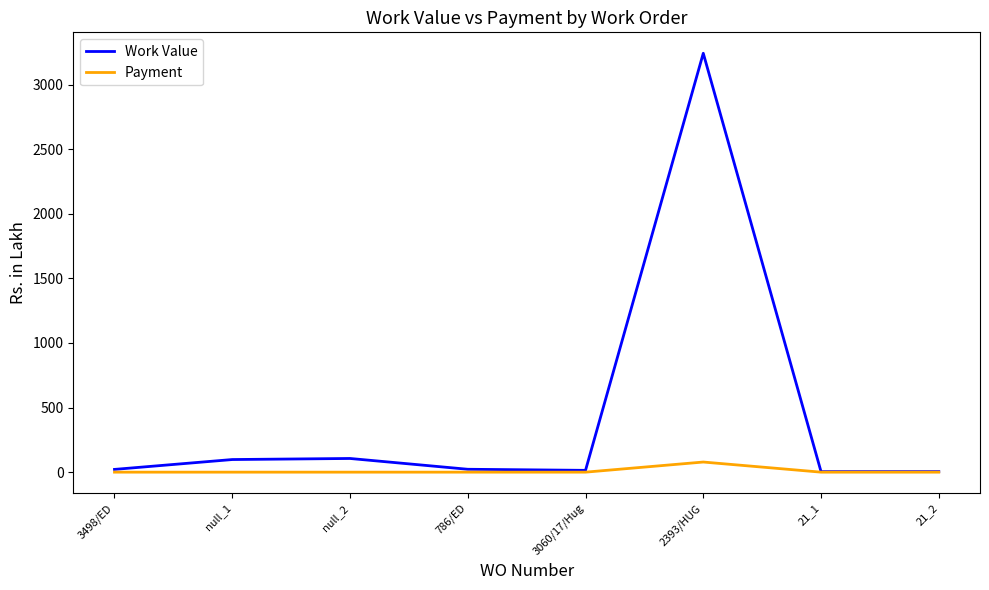

Rank the series at null_2 from highest to lowest value.

Work Value, Payment